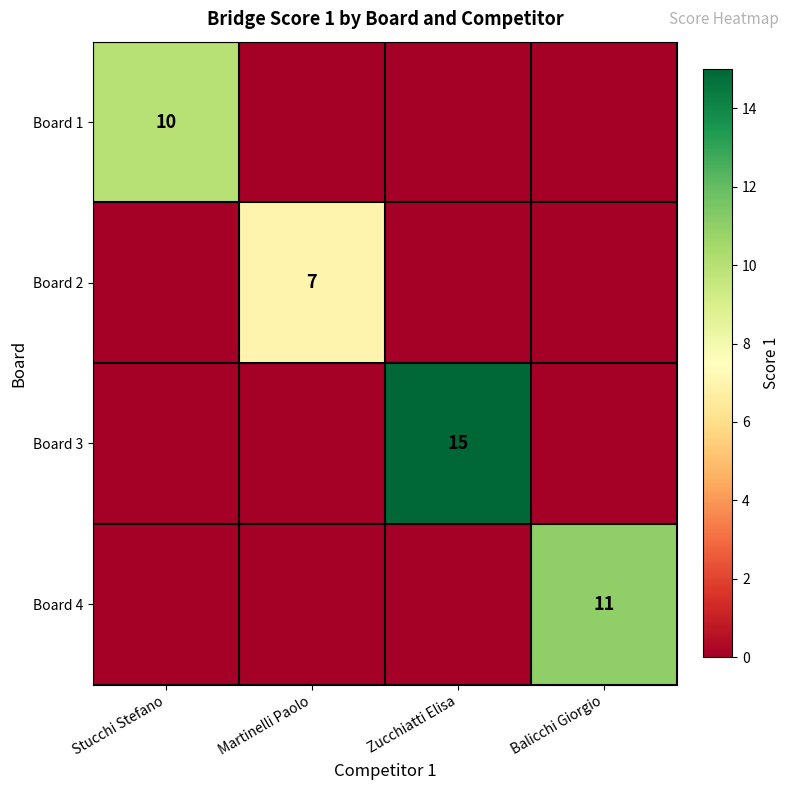

The Board 4 series shows 19 at Balicchi Giorgio. True or false?

False